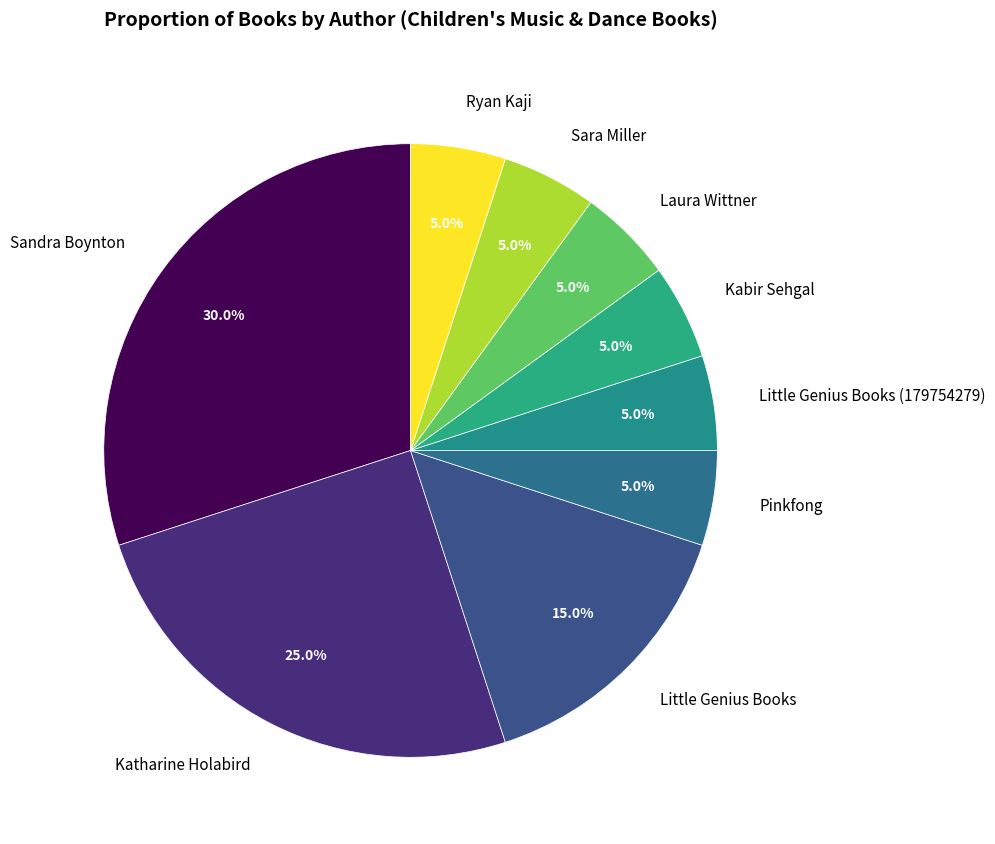

Is it true that Little Genius Books is 7% of the pie?

False